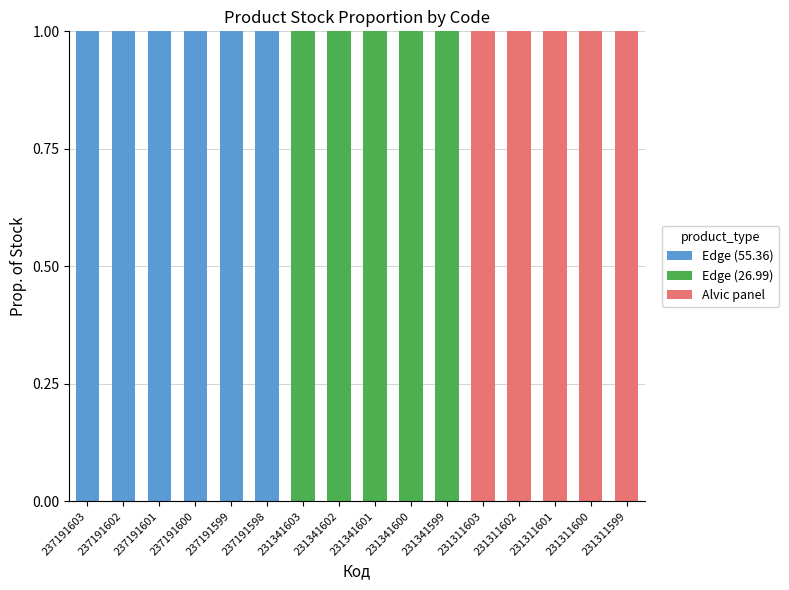

The value of Edge (55.36) at 231311602 is 0. True or false?

True